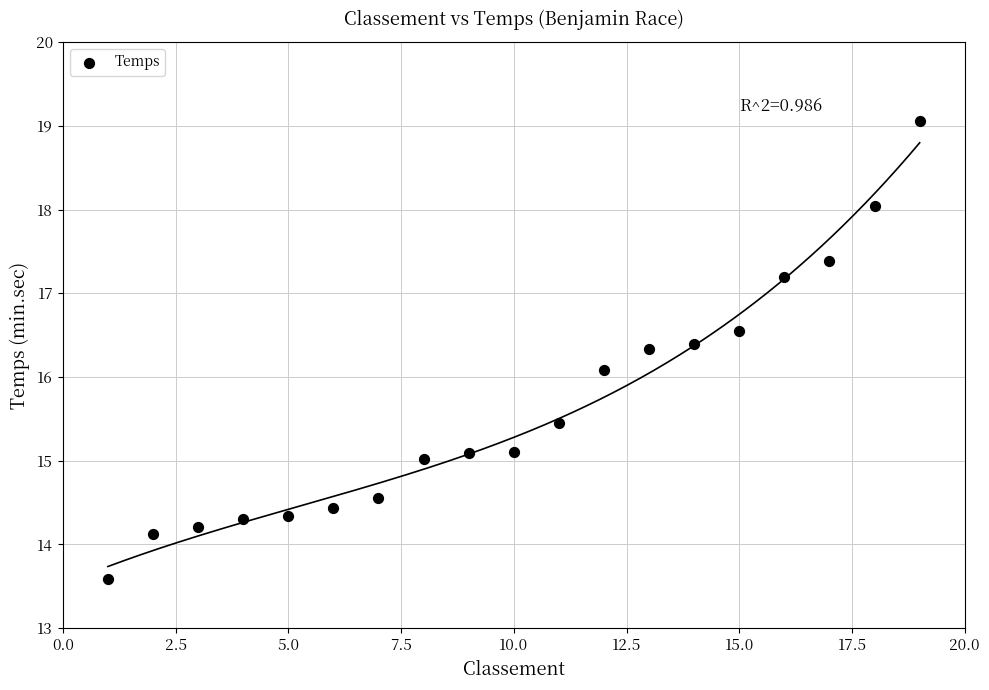

What is the range of X values (max minus min)?

18.0